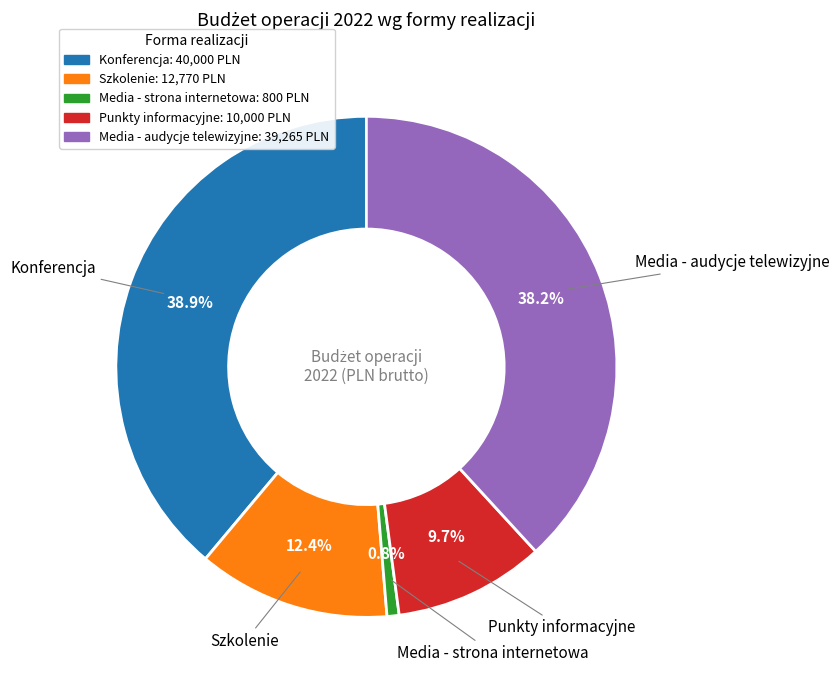

How many slices are in this pie chart?

5